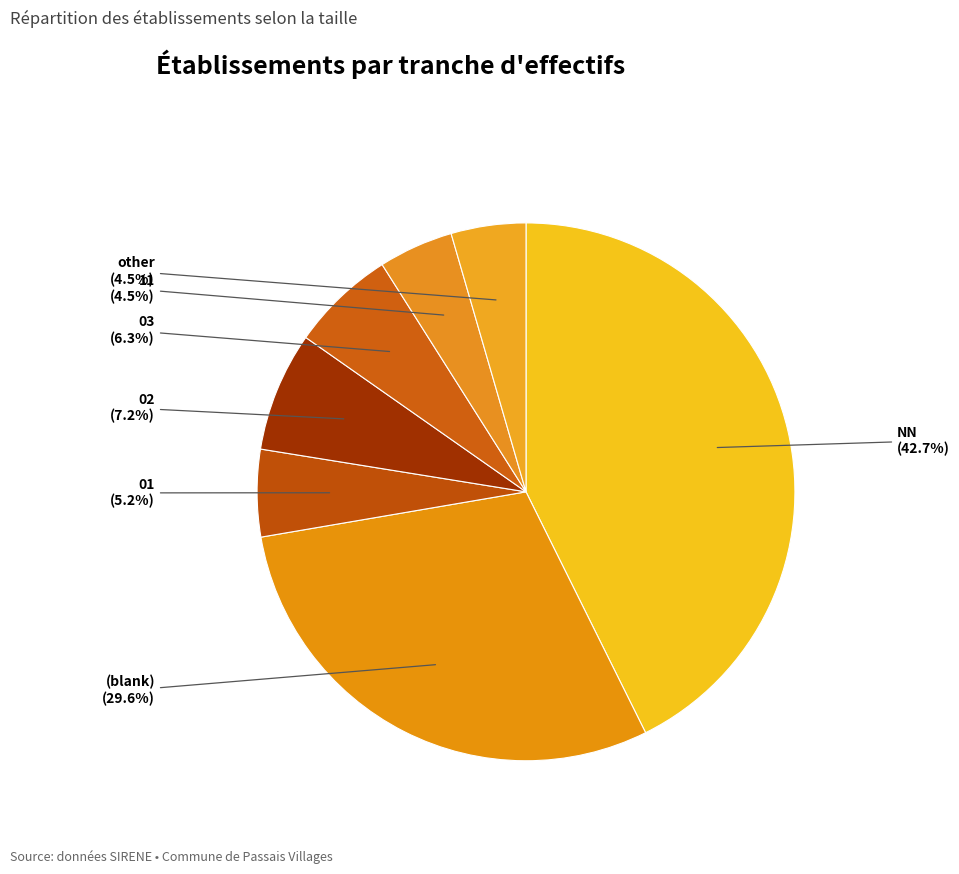

Is 02 the majority of the pie?

No